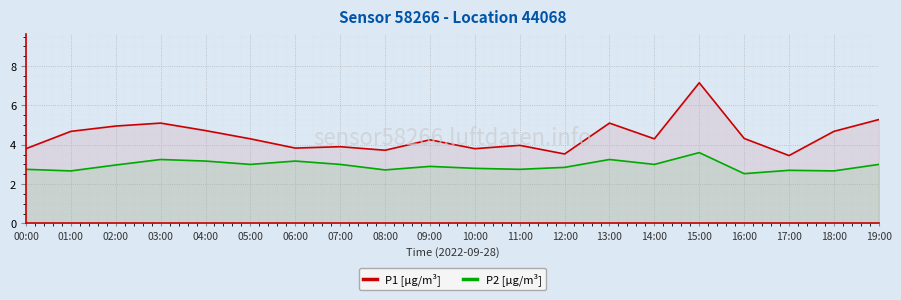

What are all the series names shown in the legend?

P1 [μg/m³], P2 [μg/m³]